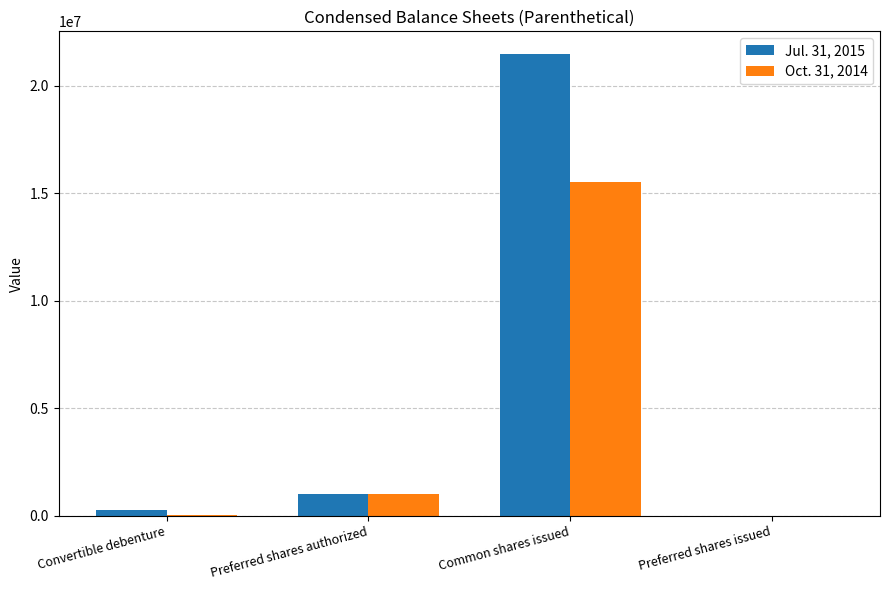

Which series changed the most between Convertible debenture and Preferred shares authorized?

Oct. 31, 2014